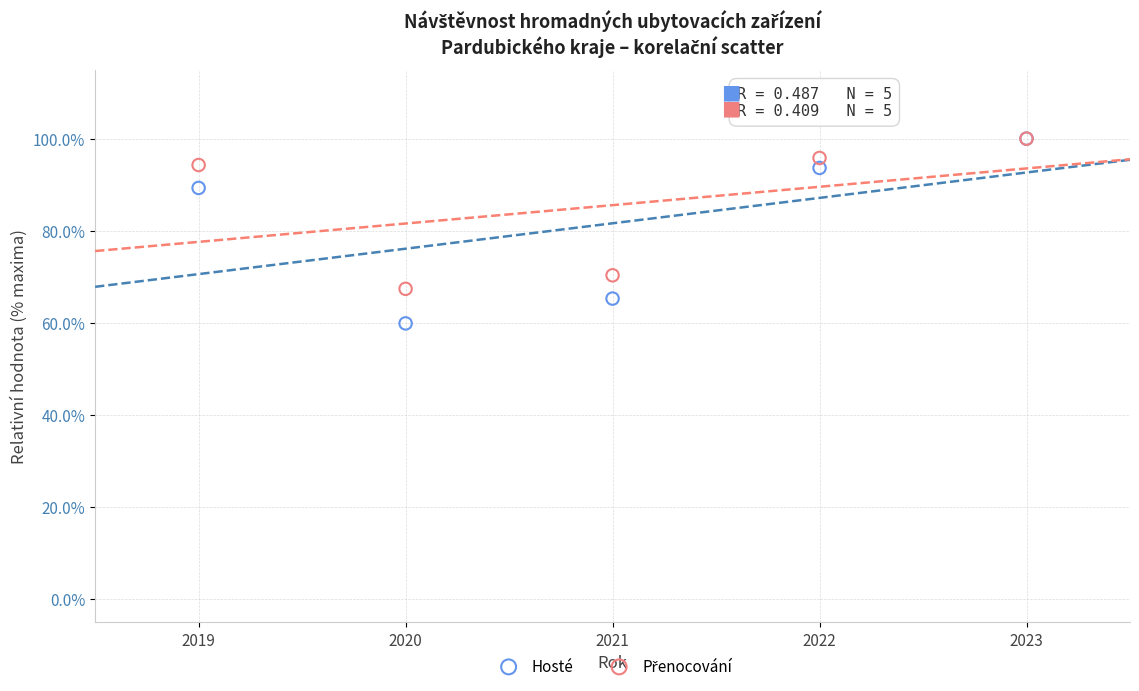

In the Hosté series, what Y value is closest to 79?

89.3